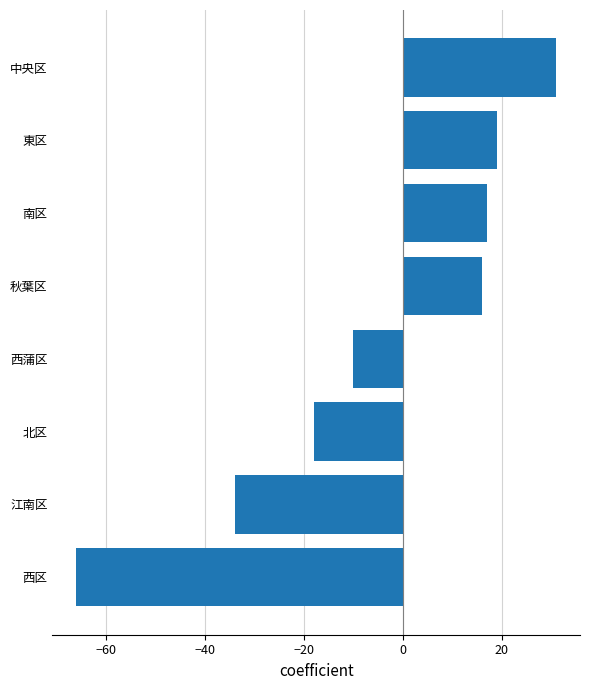

List the labels in order of value, smallest first.

西区, 江南区, 北区, 西蒲区, 秋葉区, 南区, 東区, 中央区